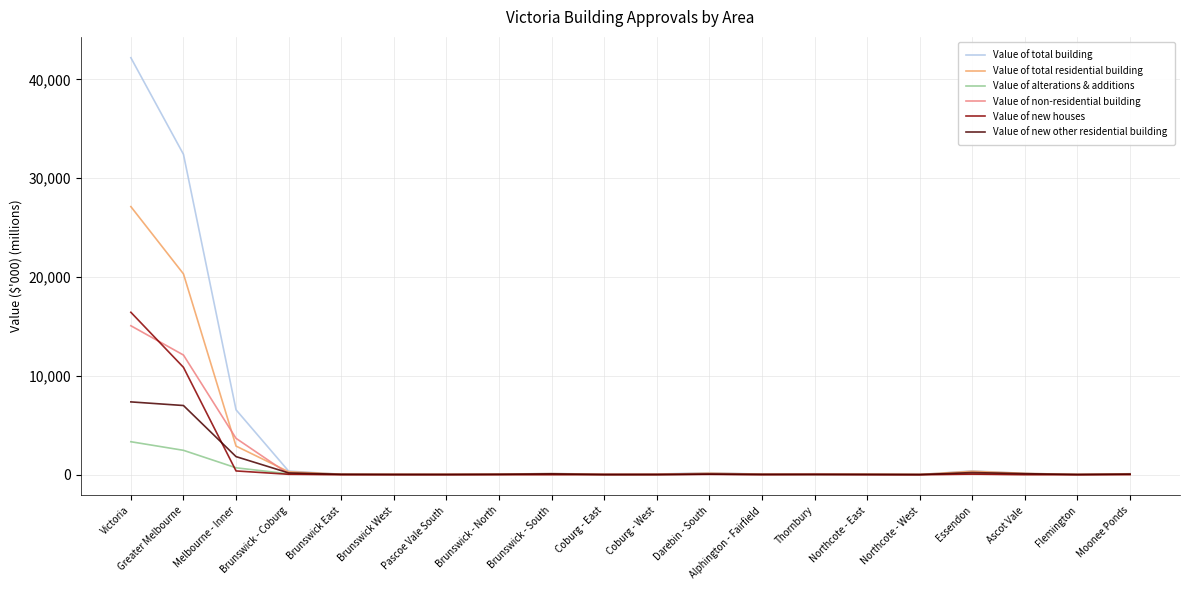

What is the greatest value displayed?

42186.5